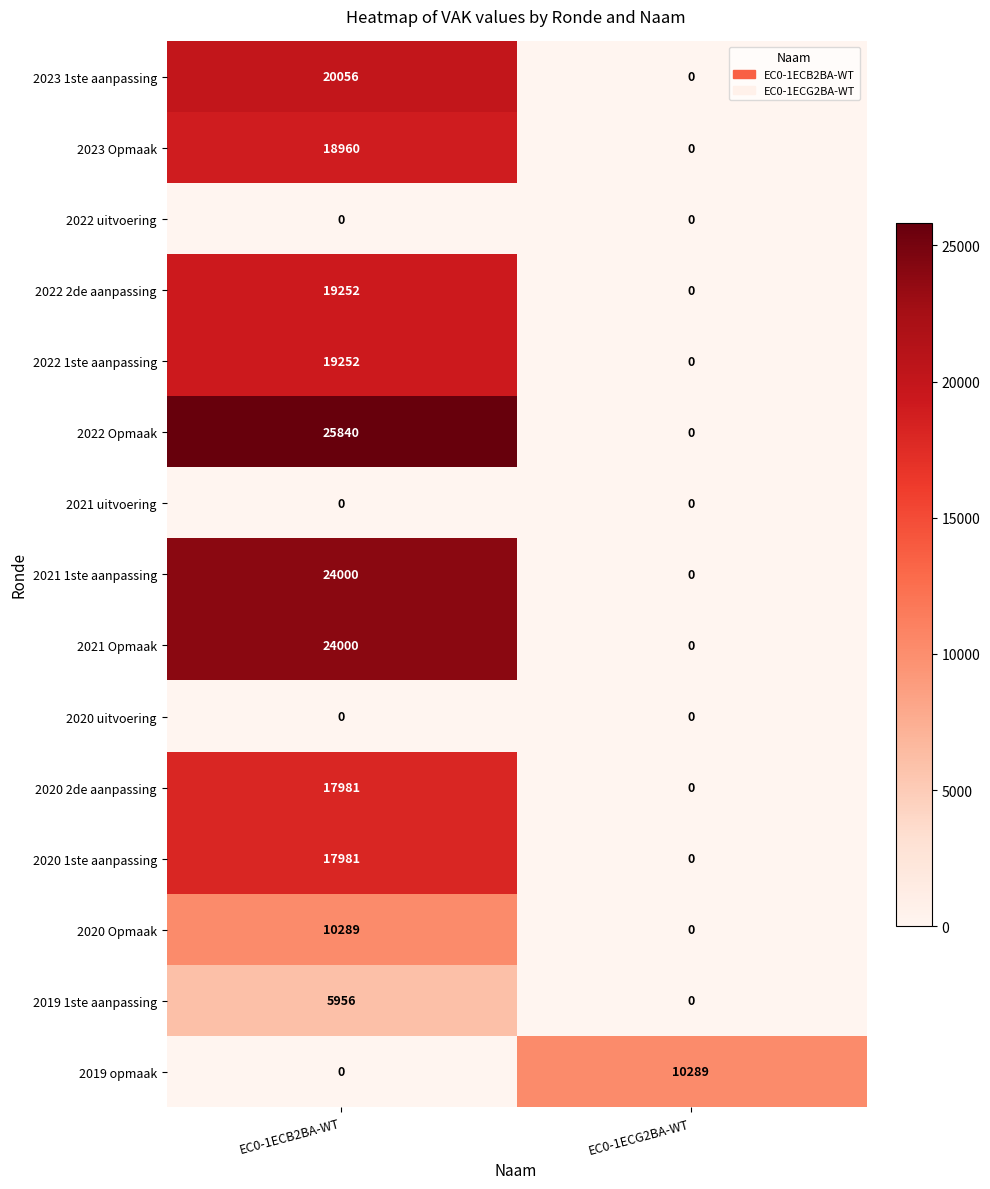

Between EC0-1ECB2BA-WT and EC0-1ECG2BA-WT, which series saw the biggest shift?

2022 Opmaak